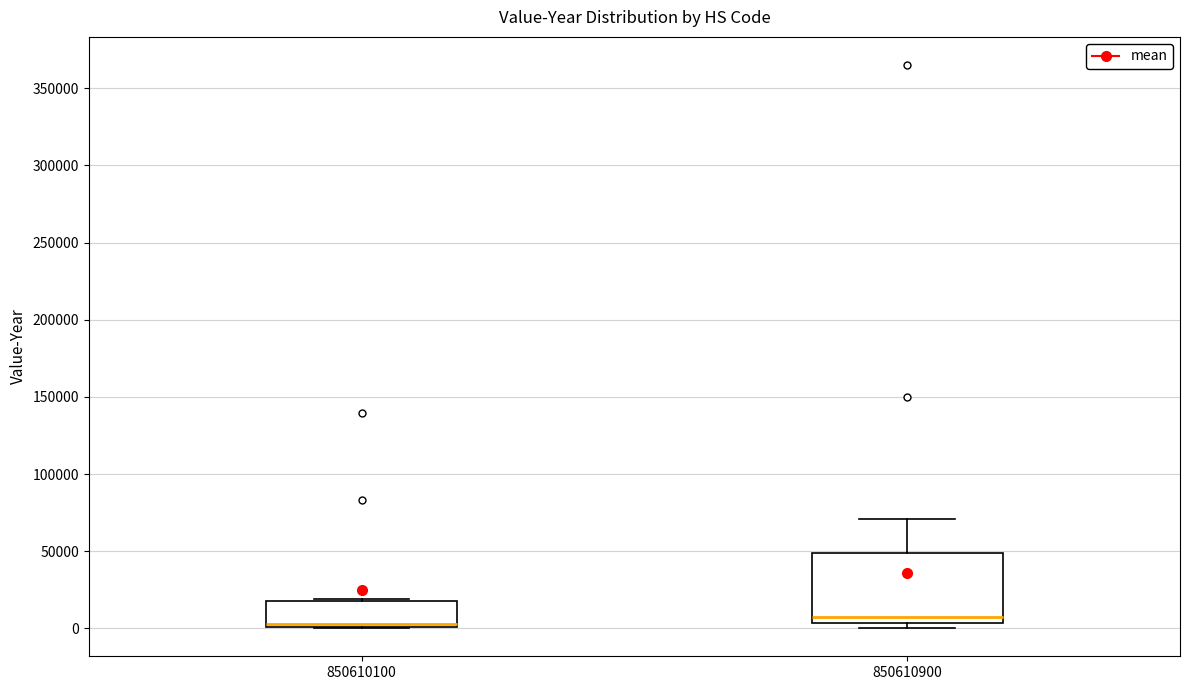

Where is the upper edge of the box at x = 850610900 on the y-axis? The values are not printed on the chart, so give them approximately, as read against the axis.

50000